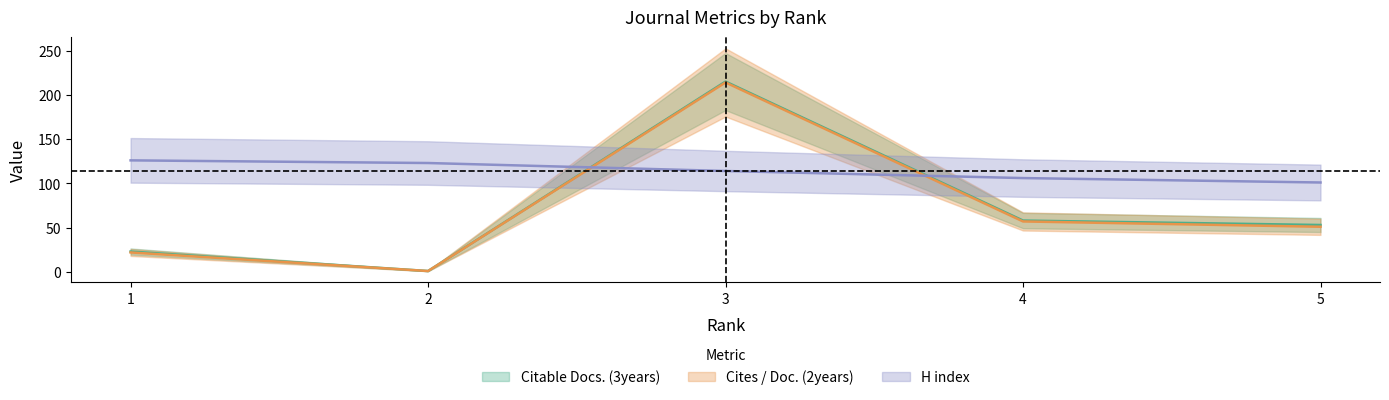

Between 4 and 5, which series saw the biggest shift?

Cites / Doc. (2years)